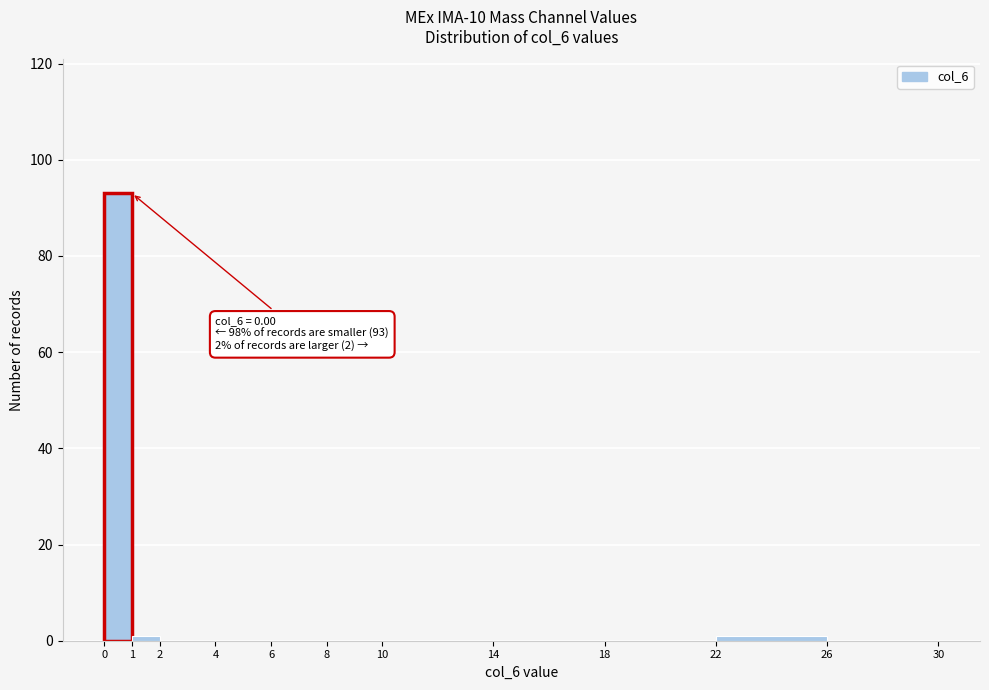

Which range on the x-axis has the tallest bar?

0 to 1